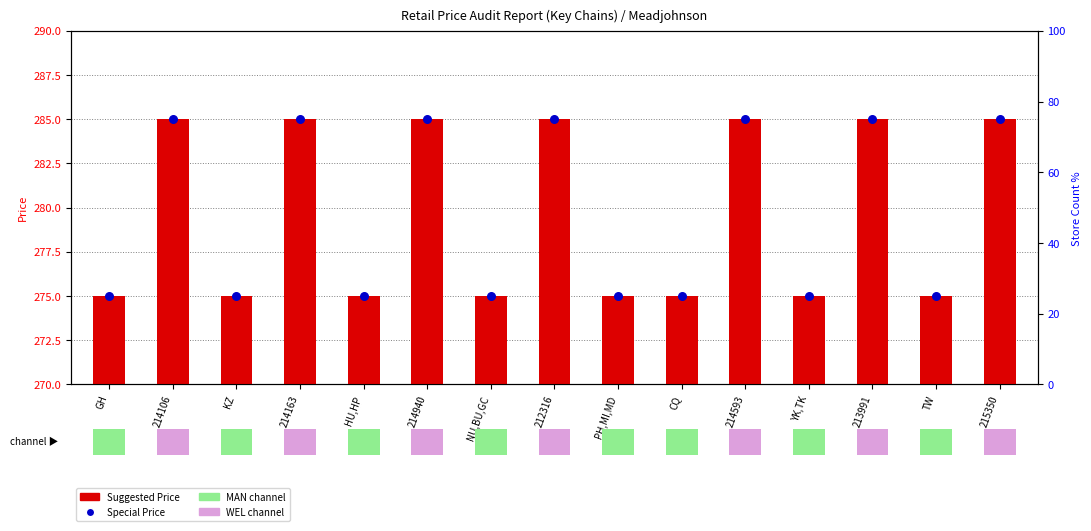

Which series reaches the minimum Y coordinate?

Suggested Price